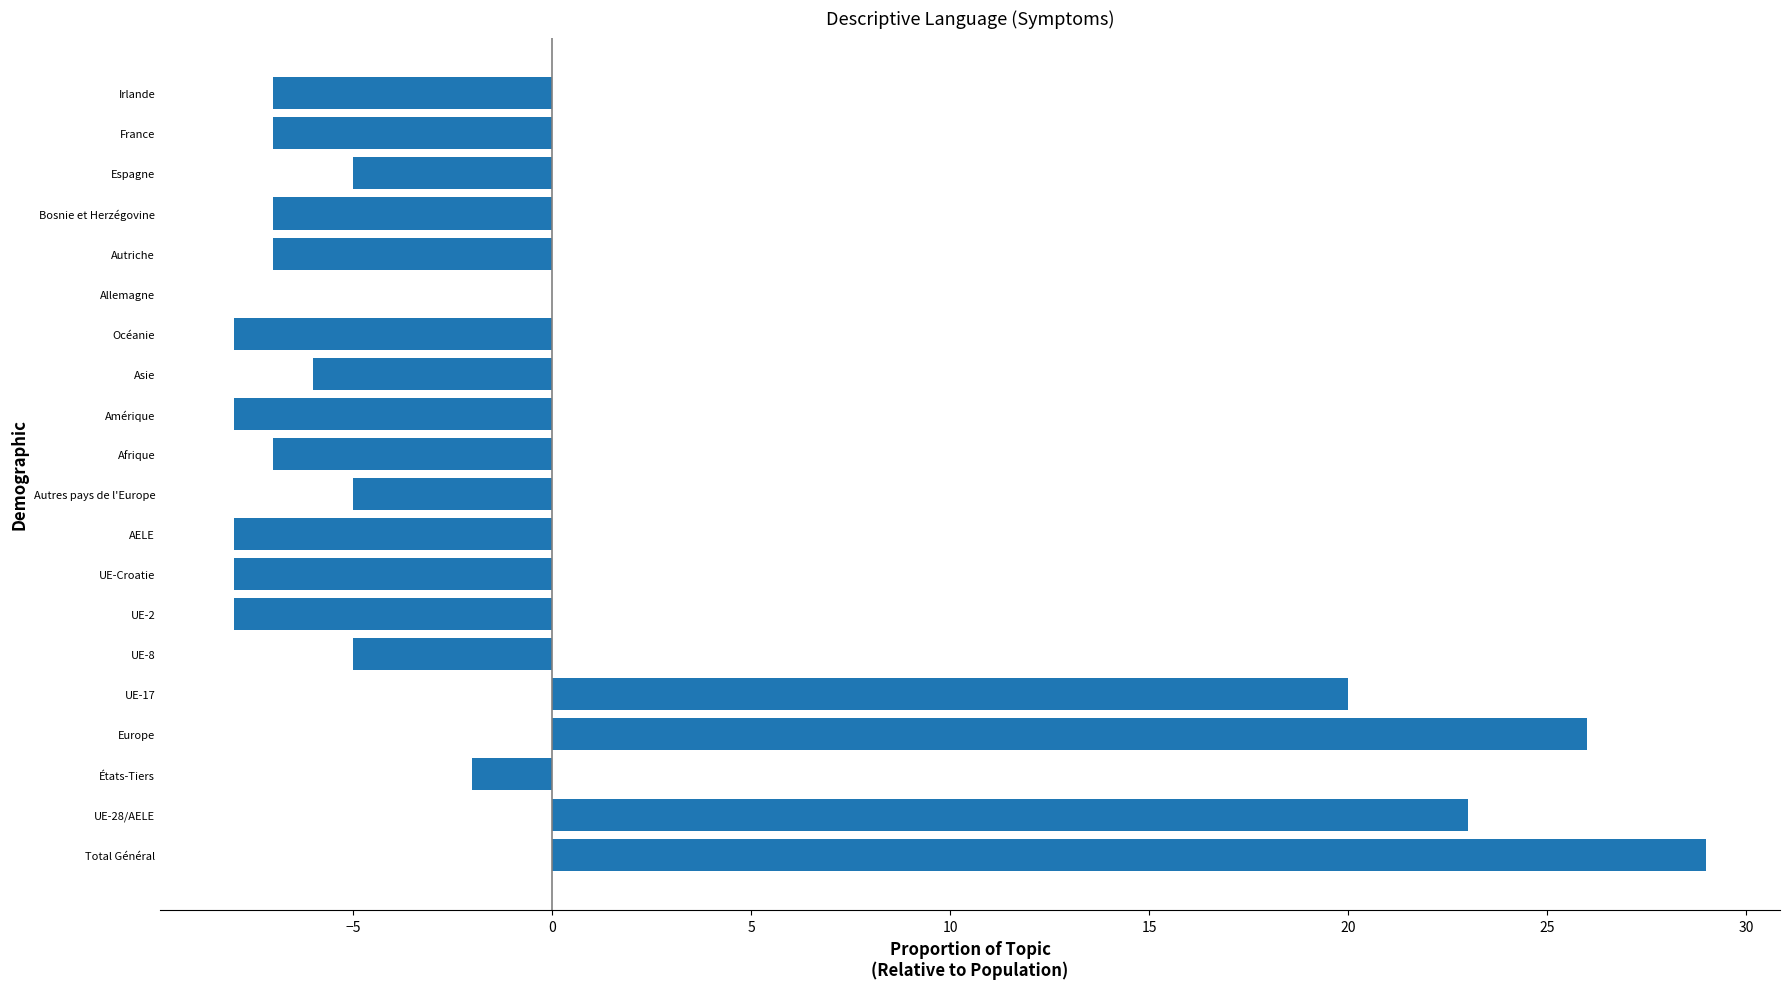

Reading bottom to top, what are all the values shown in this chart?

Total Général=29	UE-28/AELE=23	États-Tiers=-2	Europe=26	UE-17=20	UE-8=-5	UE-2=-8	UE-Croatie=-8	AELE=-8	Autres pays de l'Europe=-5	Afrique=-7	Amérique=-8	Asie=-6	Océanie=-8	Allemagne=0	Autriche=-7	Bosnie et Herzégovine=-7	Espagne=-5	France=-7	Irlande=-7